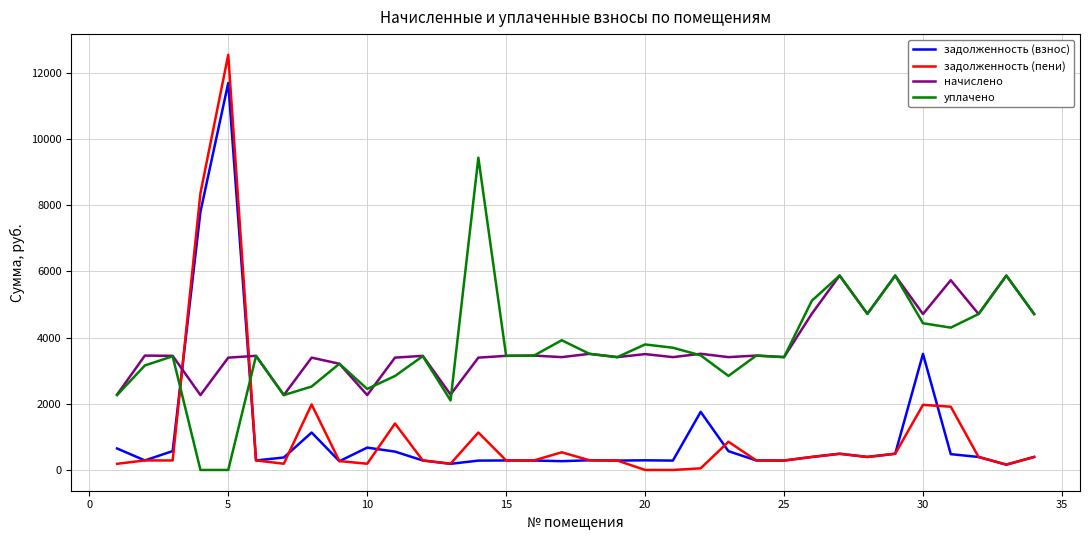

Which series has the widest spread of values?

задолженность (пени)